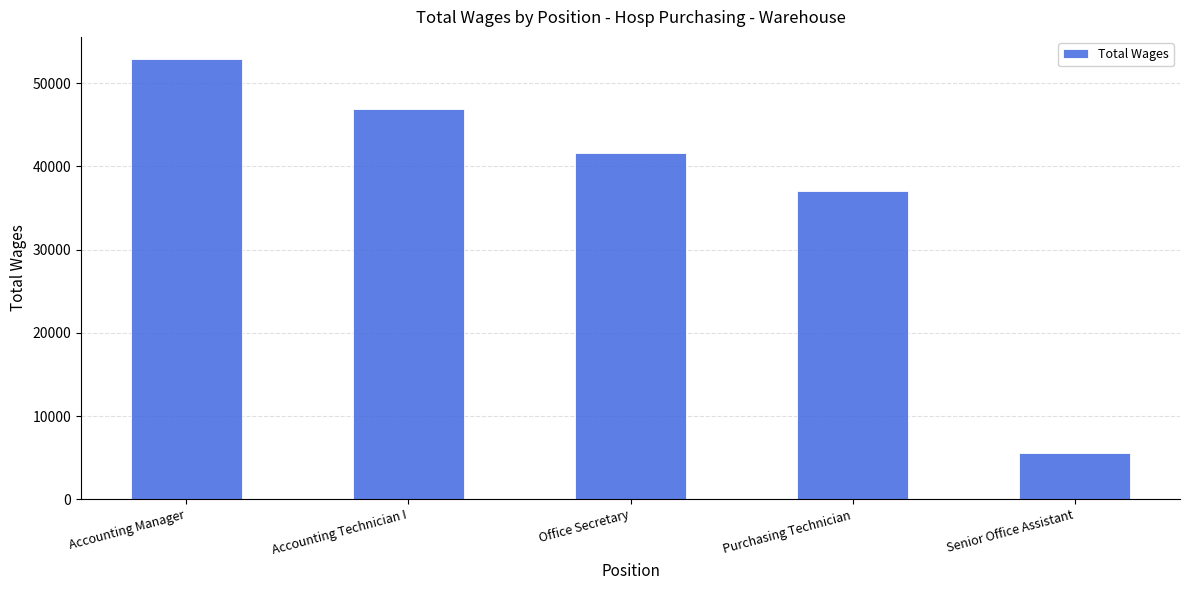

Reading left to right, list all the values displayed in this chart.

52928	46892	41656	37034	5556